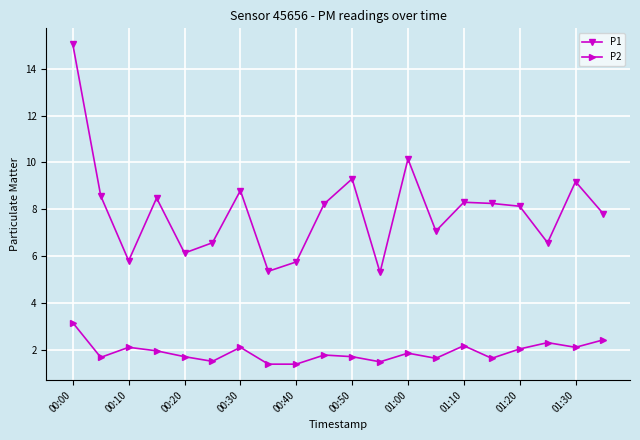

What is the sum of all P2 values?

38.0